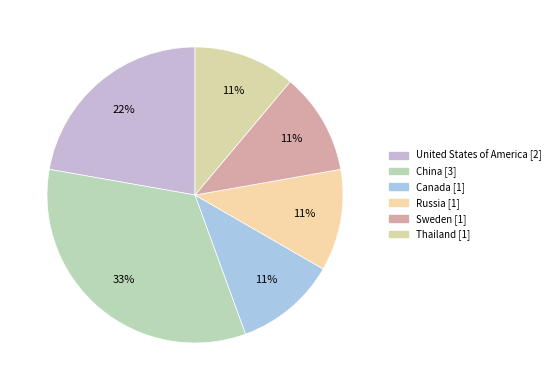

Which category has the smallest portion of the pie?

Russia (GOST 53635)